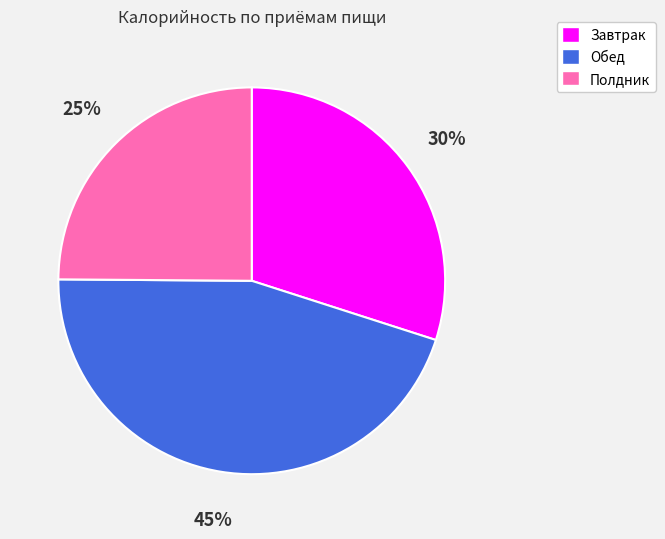

Does any single category account for the majority?

No